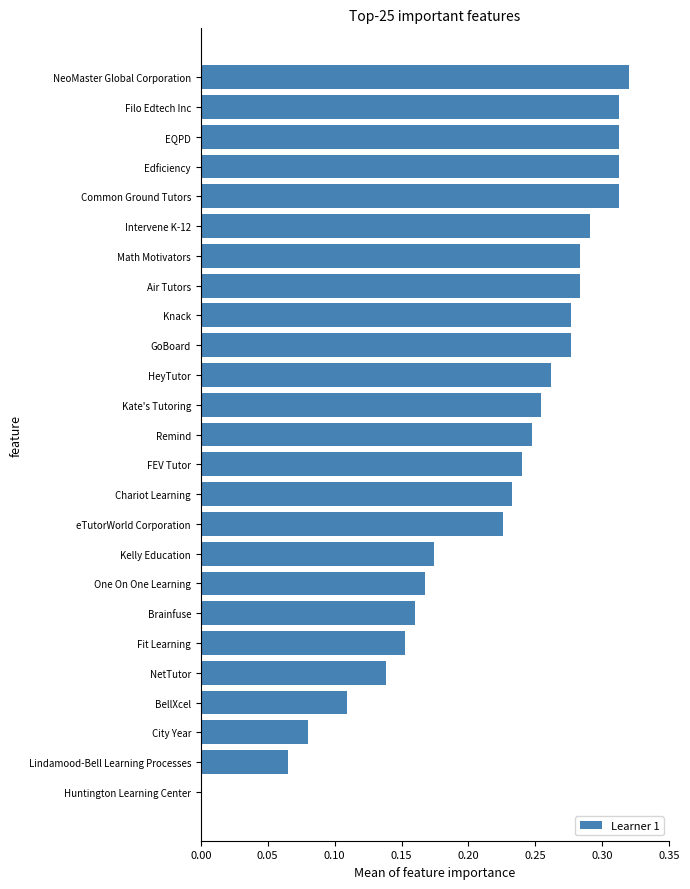

How many distinct data groups are displayed?

1